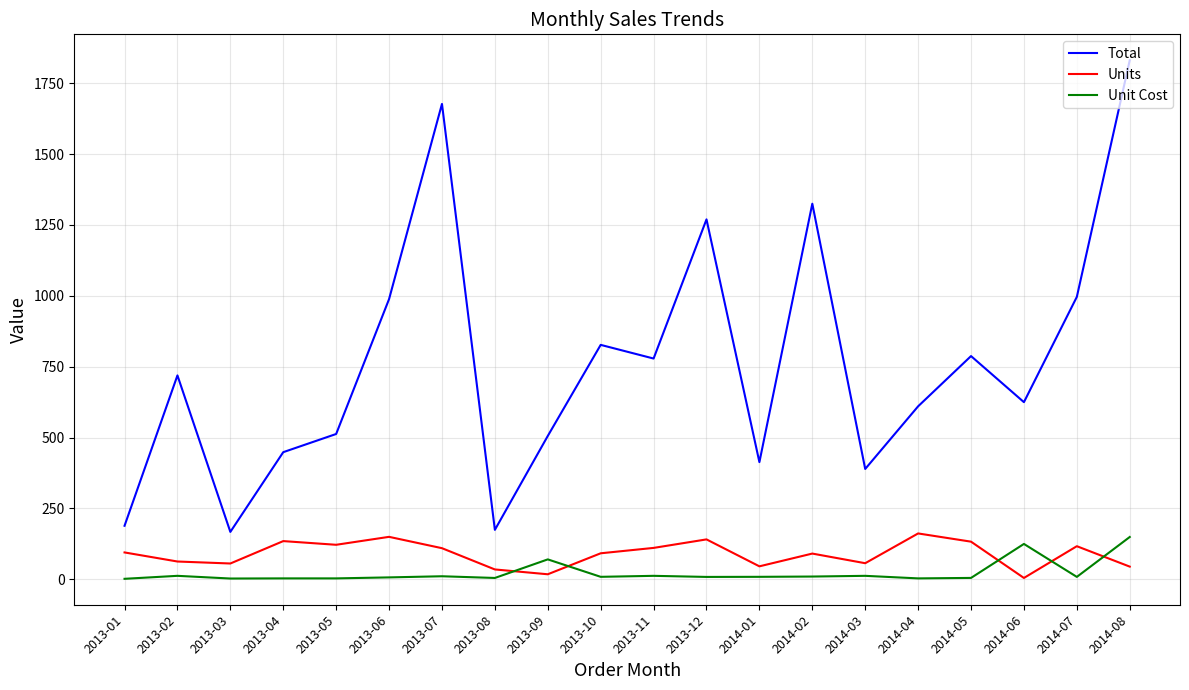

What is the total value across all series at 2013-03?

226.4